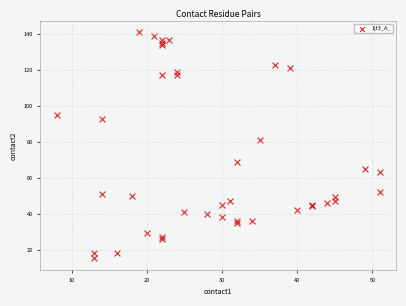

What Y value in the scatter plot is closest to 78?

81